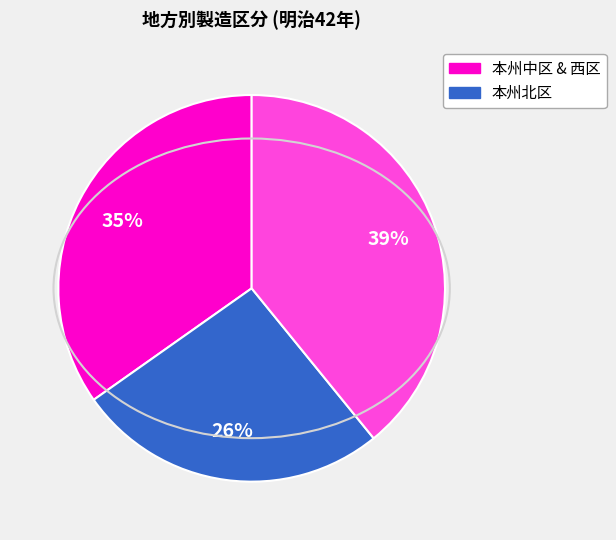

Is there any slice that represents more than half of the pie?

No